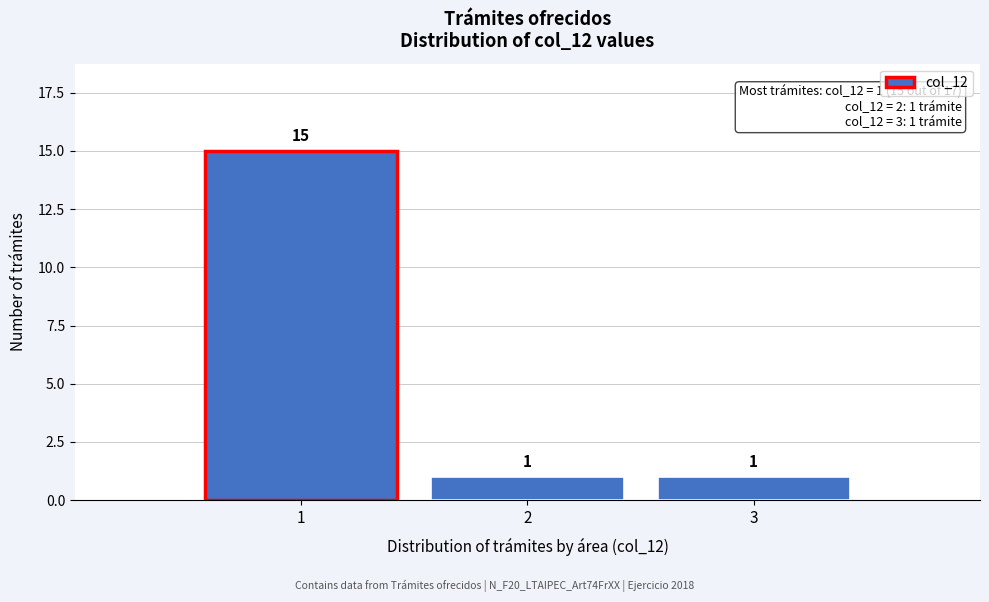

Reading left to right, list every bar in this chart as the range it spans on the x-axis followed by its height.

0.5 to 1.5: 15
1.5 to 2.5: 1
2.5 to 3.5: 1